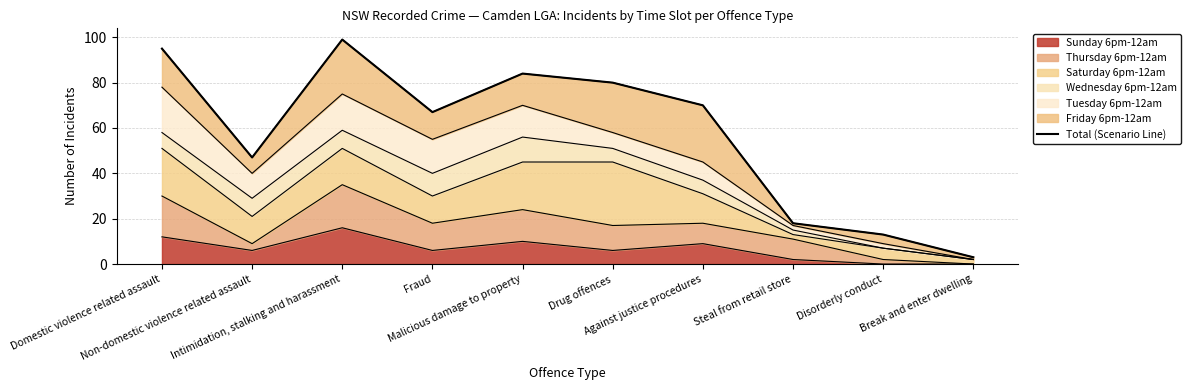

Reading left to right, what are all the values shown in this chart?

Domestic violence related assault=95	Non-domestic violence related assault=47	Intimidation, stalking and harassment=99	Fraud=67	Malicious damage to property=84	Drug offences=80	Against justice procedures=70	Steal from retail store=18	Disorderly conduct=13	Break and enter dwelling=3